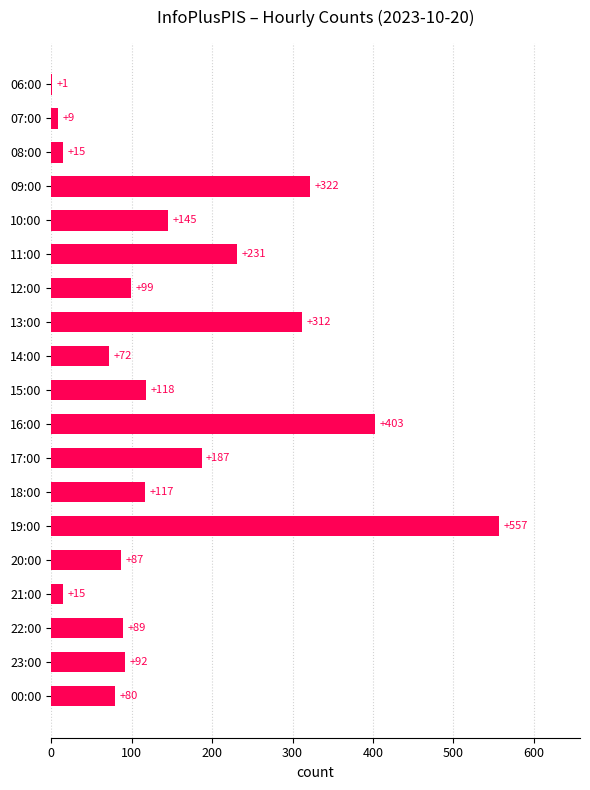

What is the average value?

155